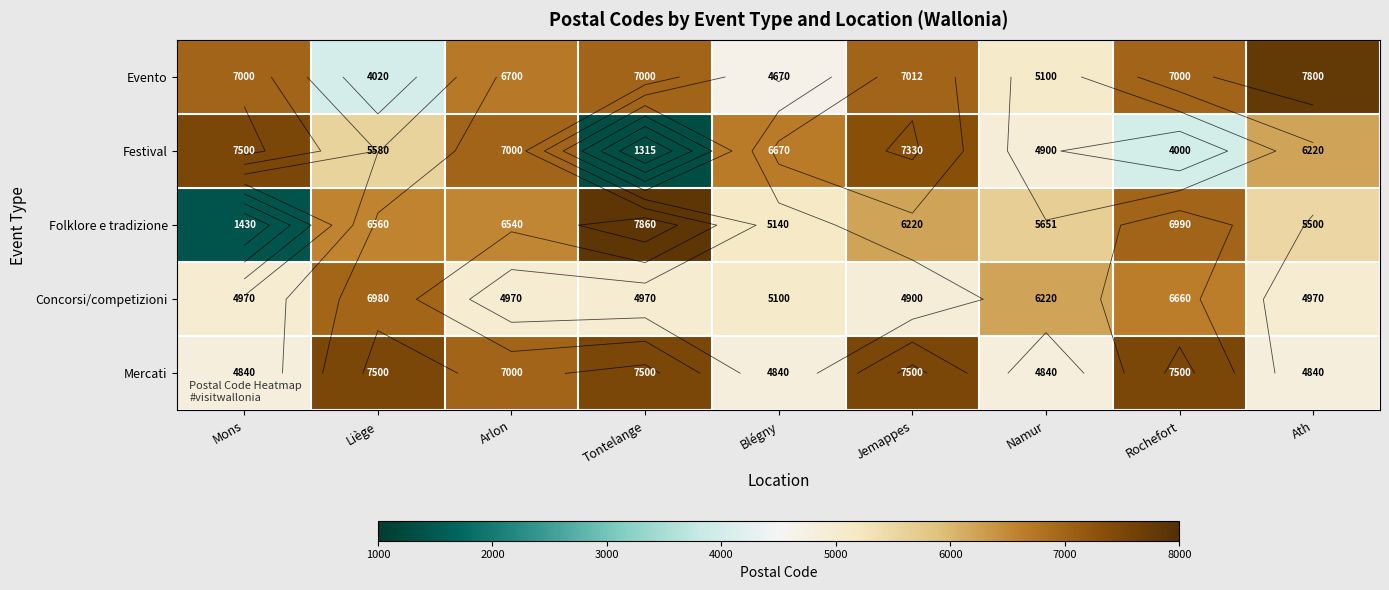

At which label is Evento closest to 5910?

Arlon